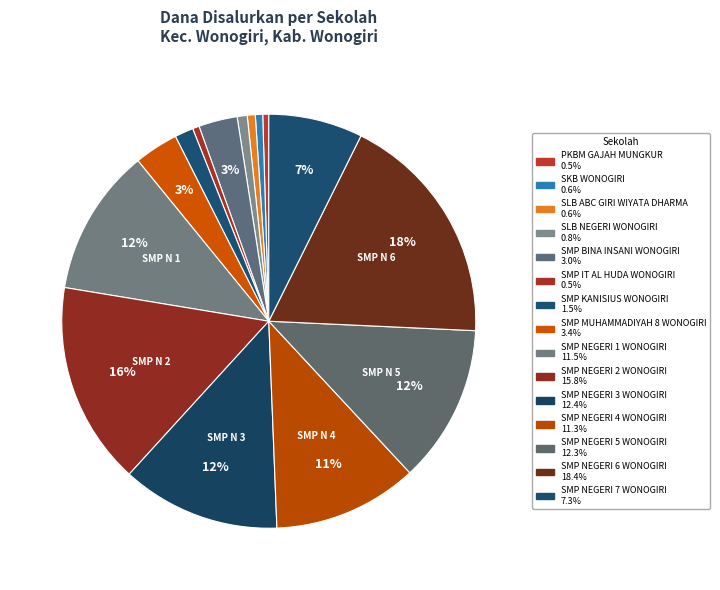

Count the number of slices in the pie.

15